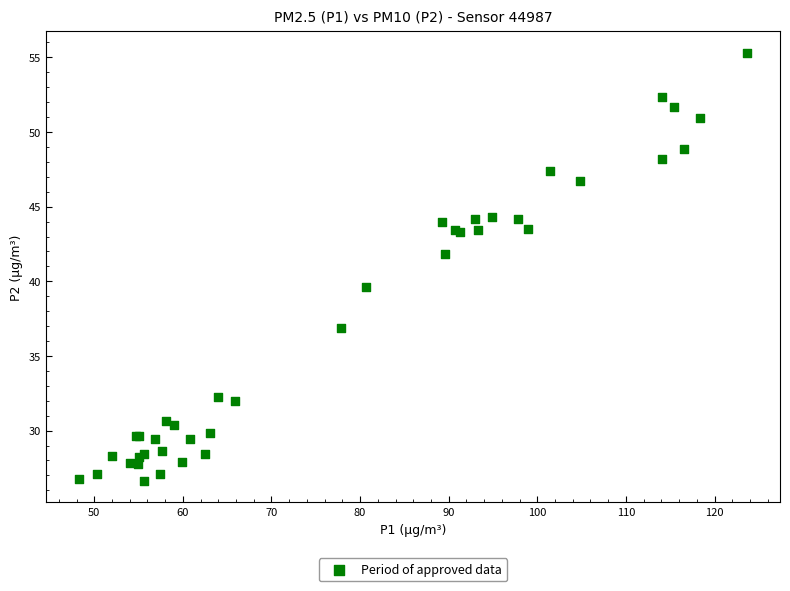

What Y value in the scatter plot is closest to 40?

39.6